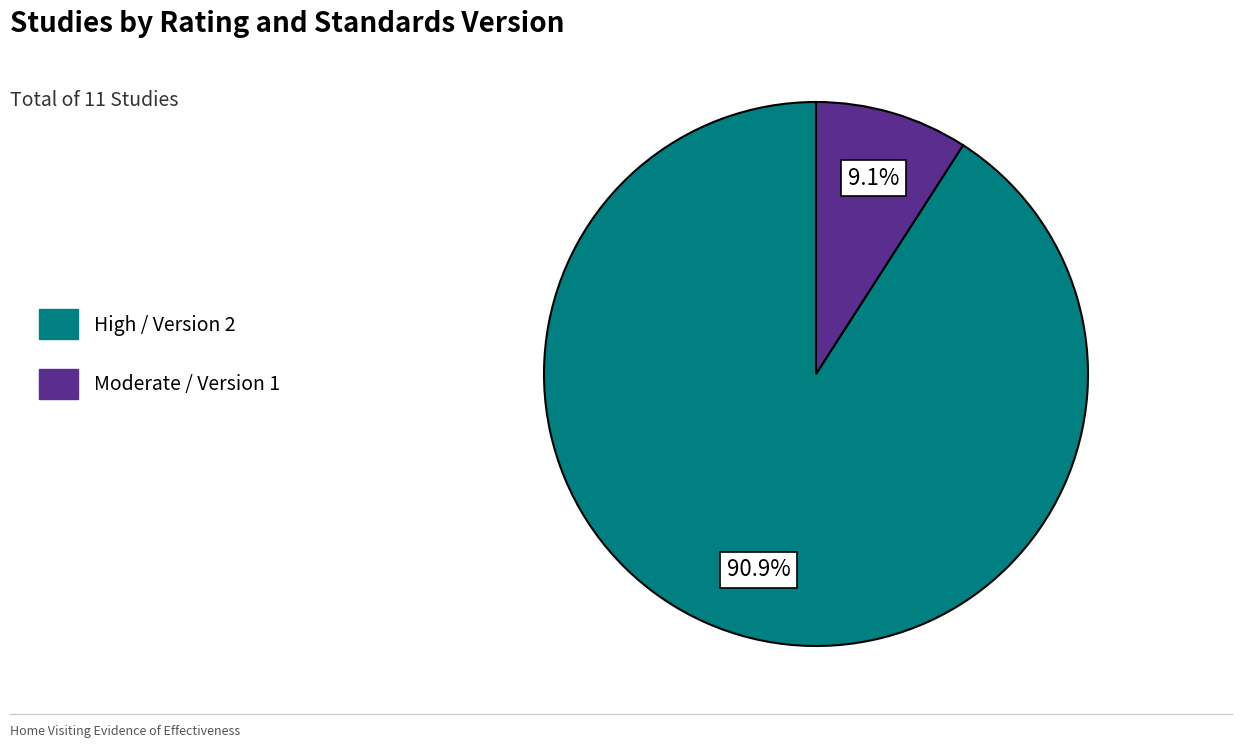

How many segments does this pie chart have?

2